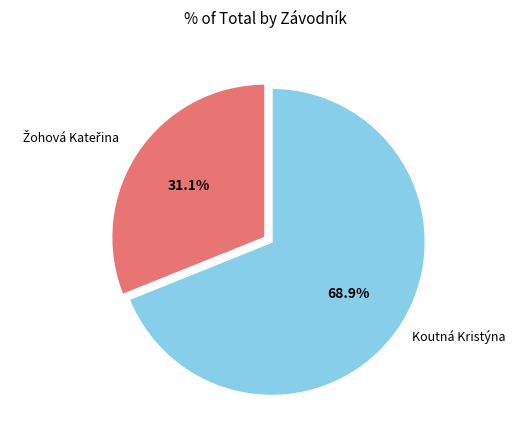

Is there a majority slice in this chart?

Yes